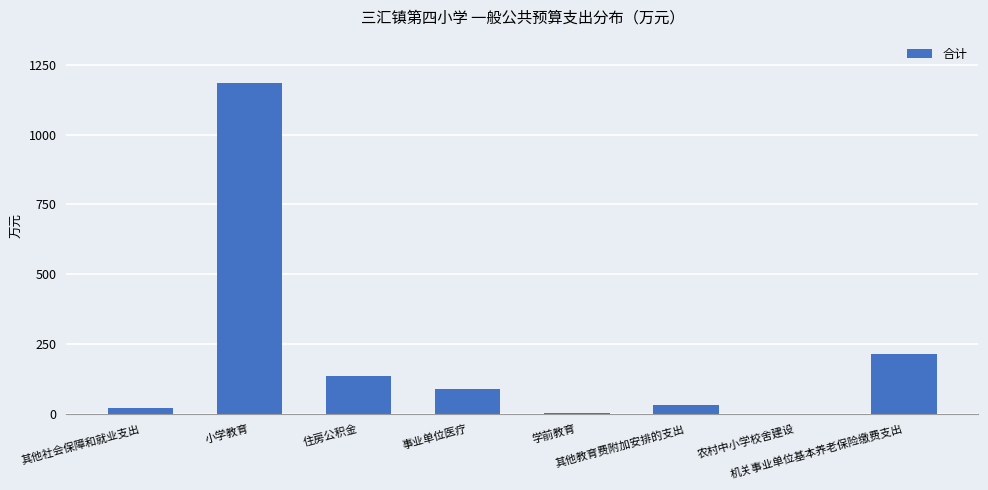

What is the greatest value displayed?

1185.6